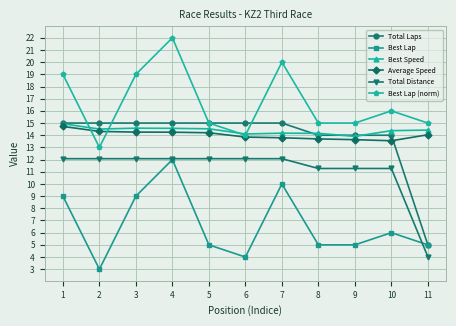

What is the spread (max minus min) of values at 3?

10.0